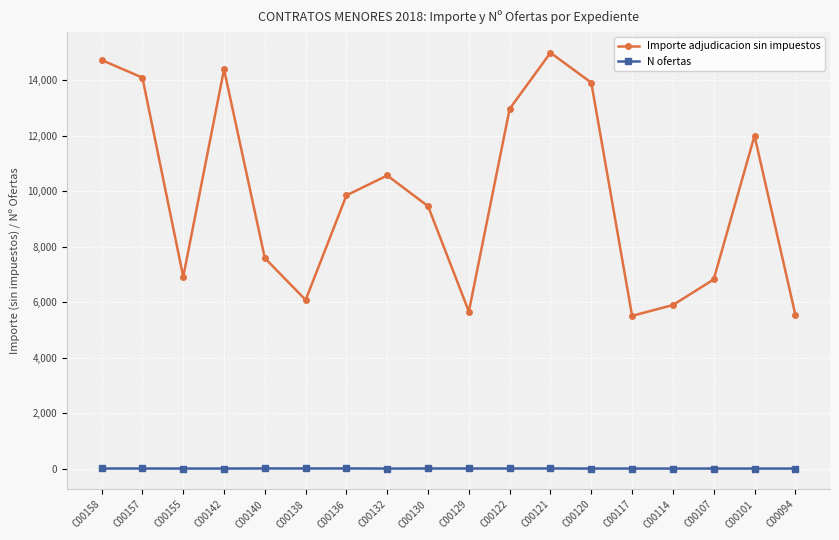

Rank the series by their maximum value, from lowest to highest.

N ofertas, Importe adjudicacion sin impuestos